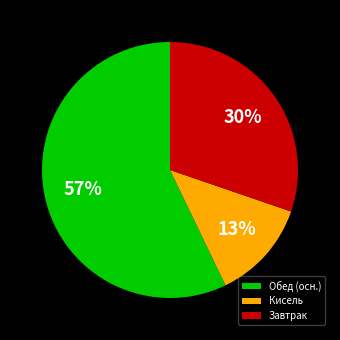

True or false: Обед (осн.) accounts for 57% of the total.

True